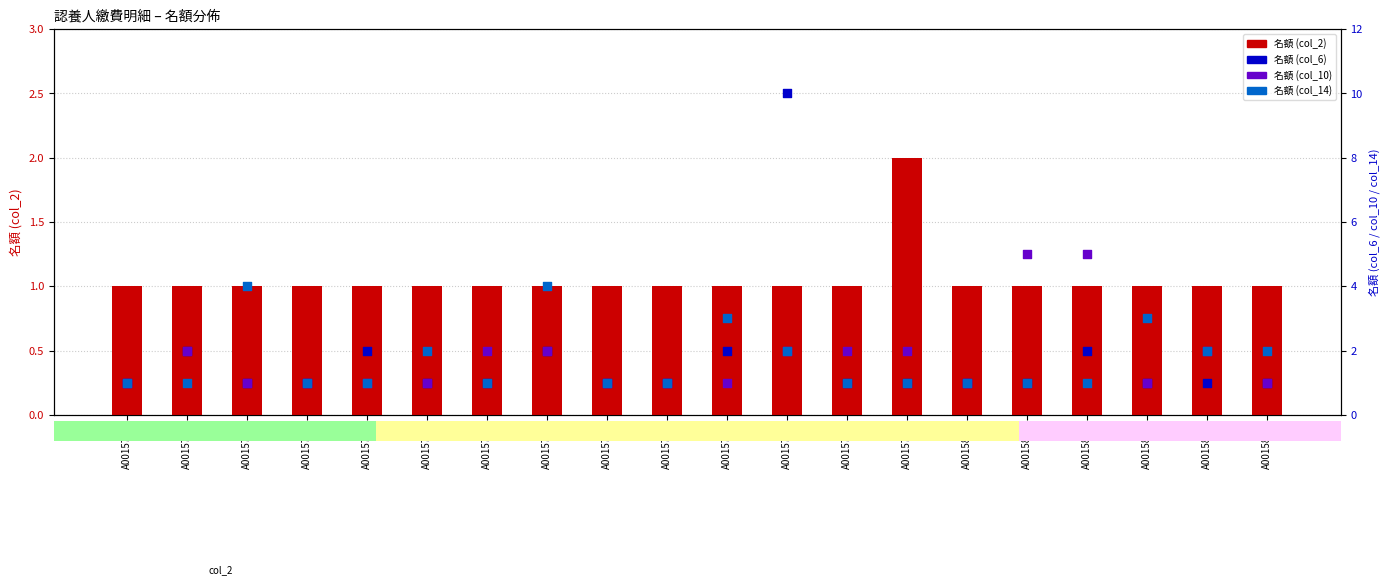

At how many categories does at least one series exceed 1?

15